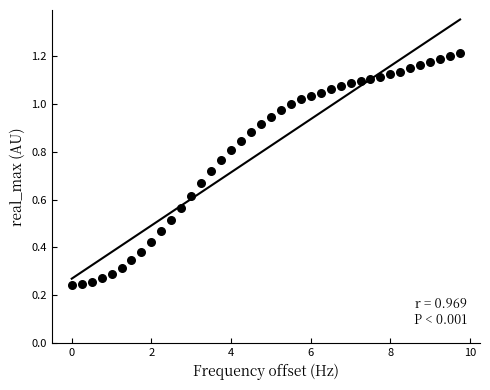

What is the range of X values (max minus min)?

9.8